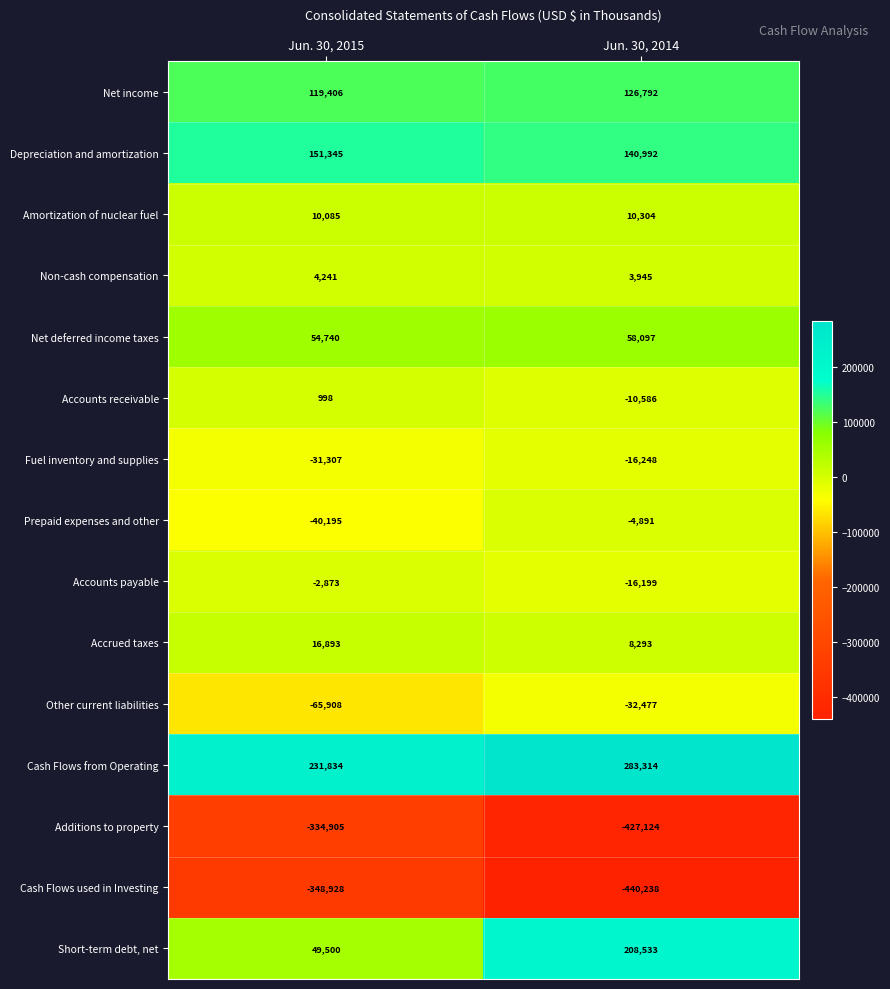

What is the average value of the Accounts receivable series?

-4794